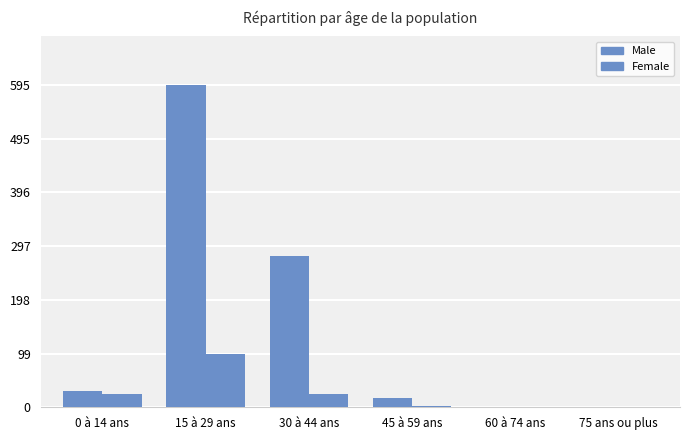

Which category has the highest value across all series?

15 à 29 ans